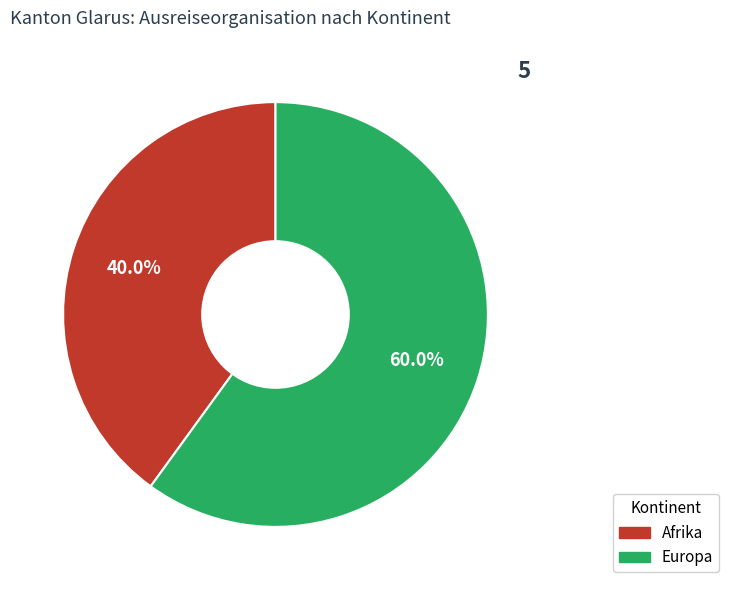

Is there any slice that represents more than half of the pie?

Yes